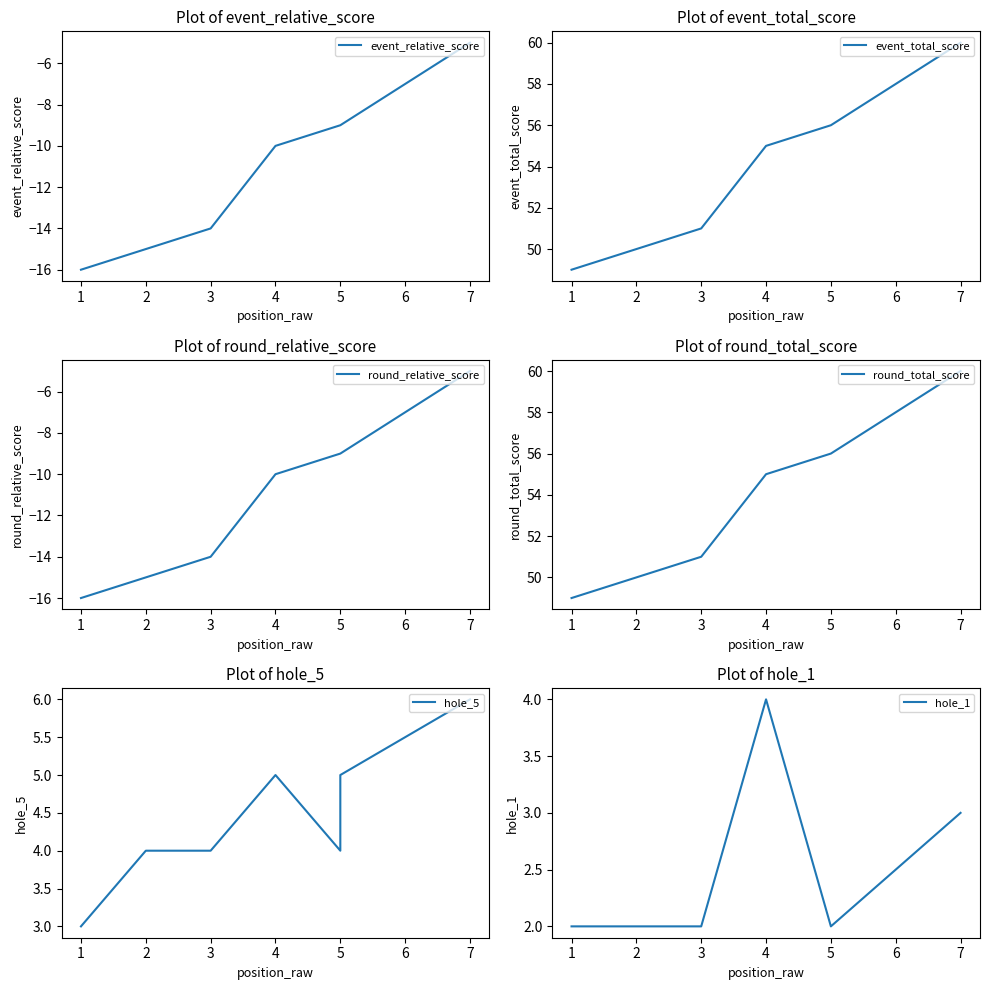

Which has a higher value, 1 or 4?

4